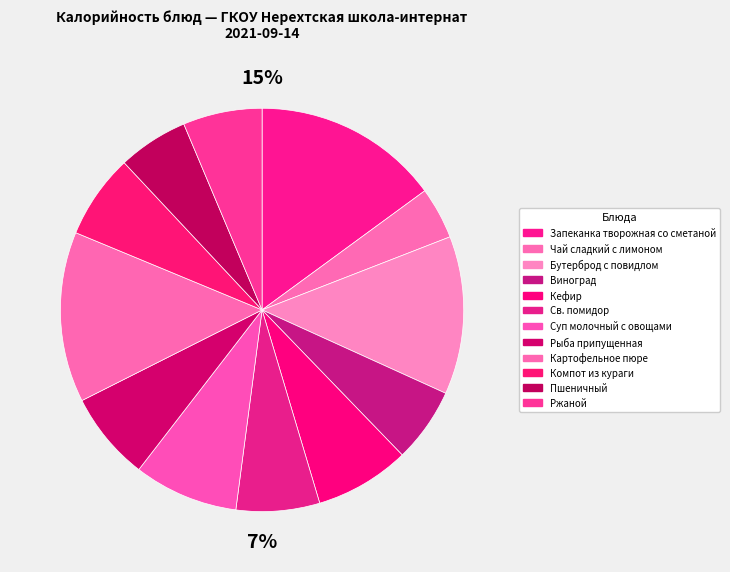

How many slices are in this pie chart?

12